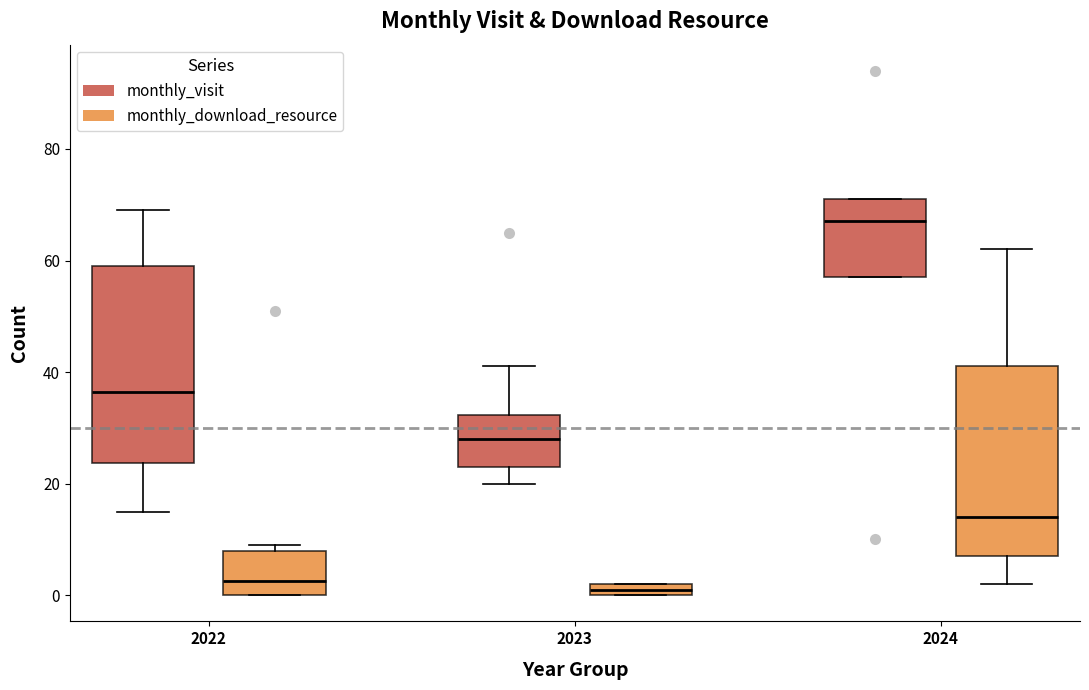

Where is the upper edge of the box for 2022 (monthly_download_resource) on the y-axis? The values are not printed on the chart, so give them approximately, as read against the axis.

8